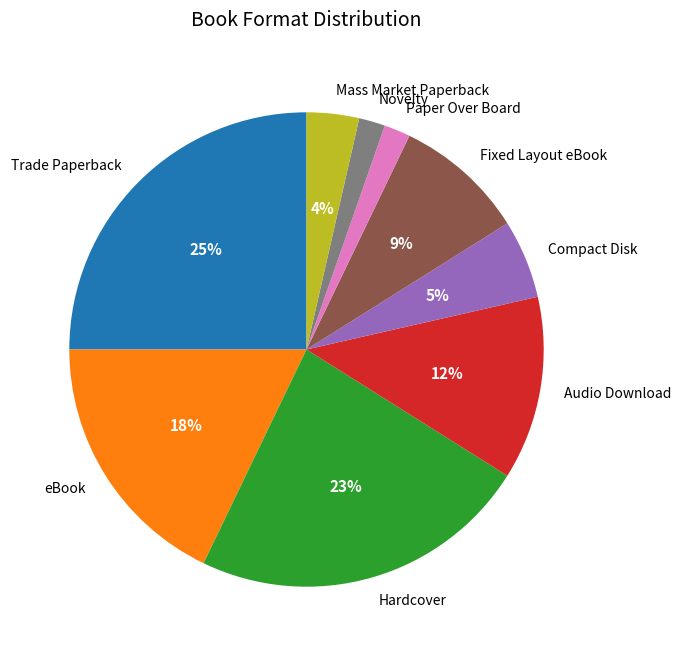

Which has a higher value, Paper Over Board or Hardcover?

Hardcover